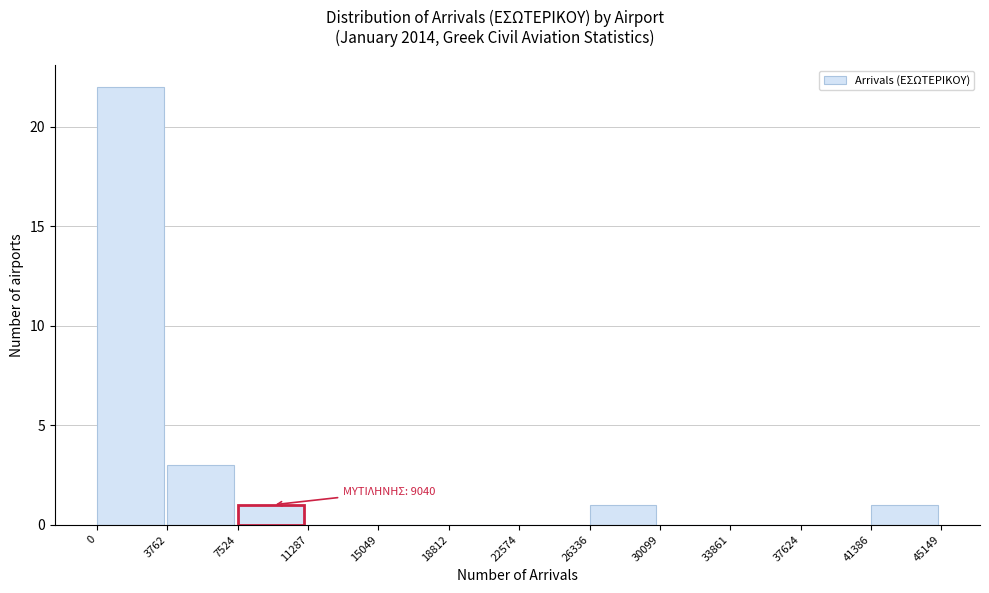

Which range on the x-axis has the tallest bar?

0 to 3762